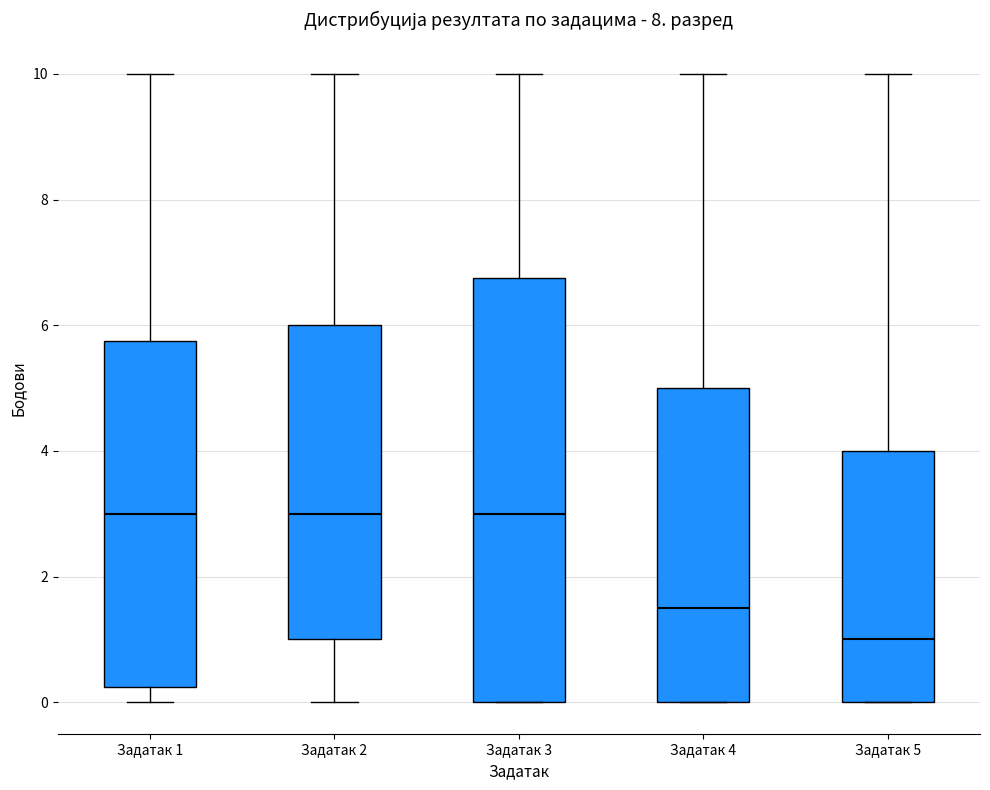

Comparing the boxes themselves (not the whiskers), which one is the tallest?

Задатак 3